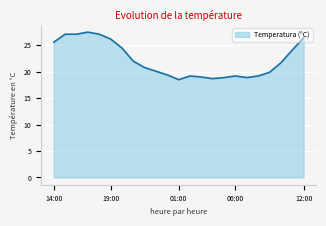

What is the difference between the maximum and minimum values?

9.0